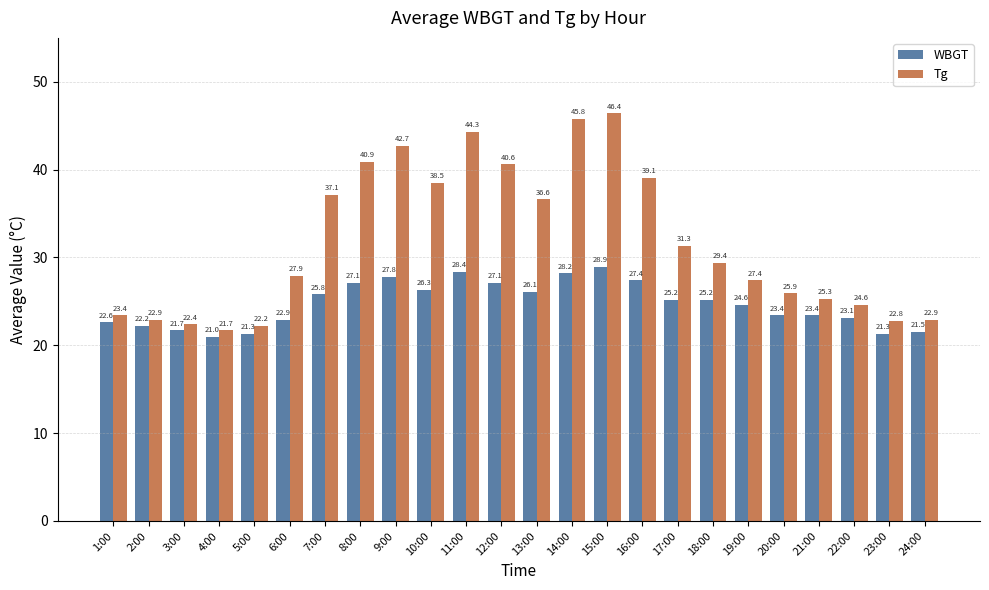

What is the sum of all Tg values?

762.1